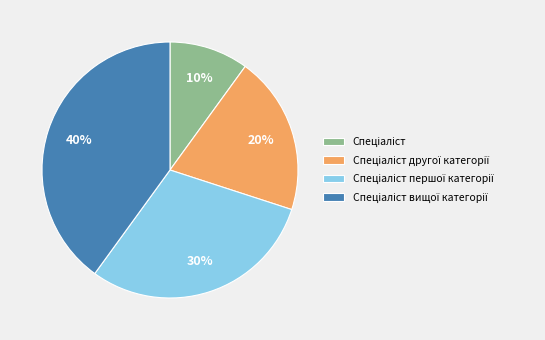

To the nearest percent, what is the average slice percentage?

25%